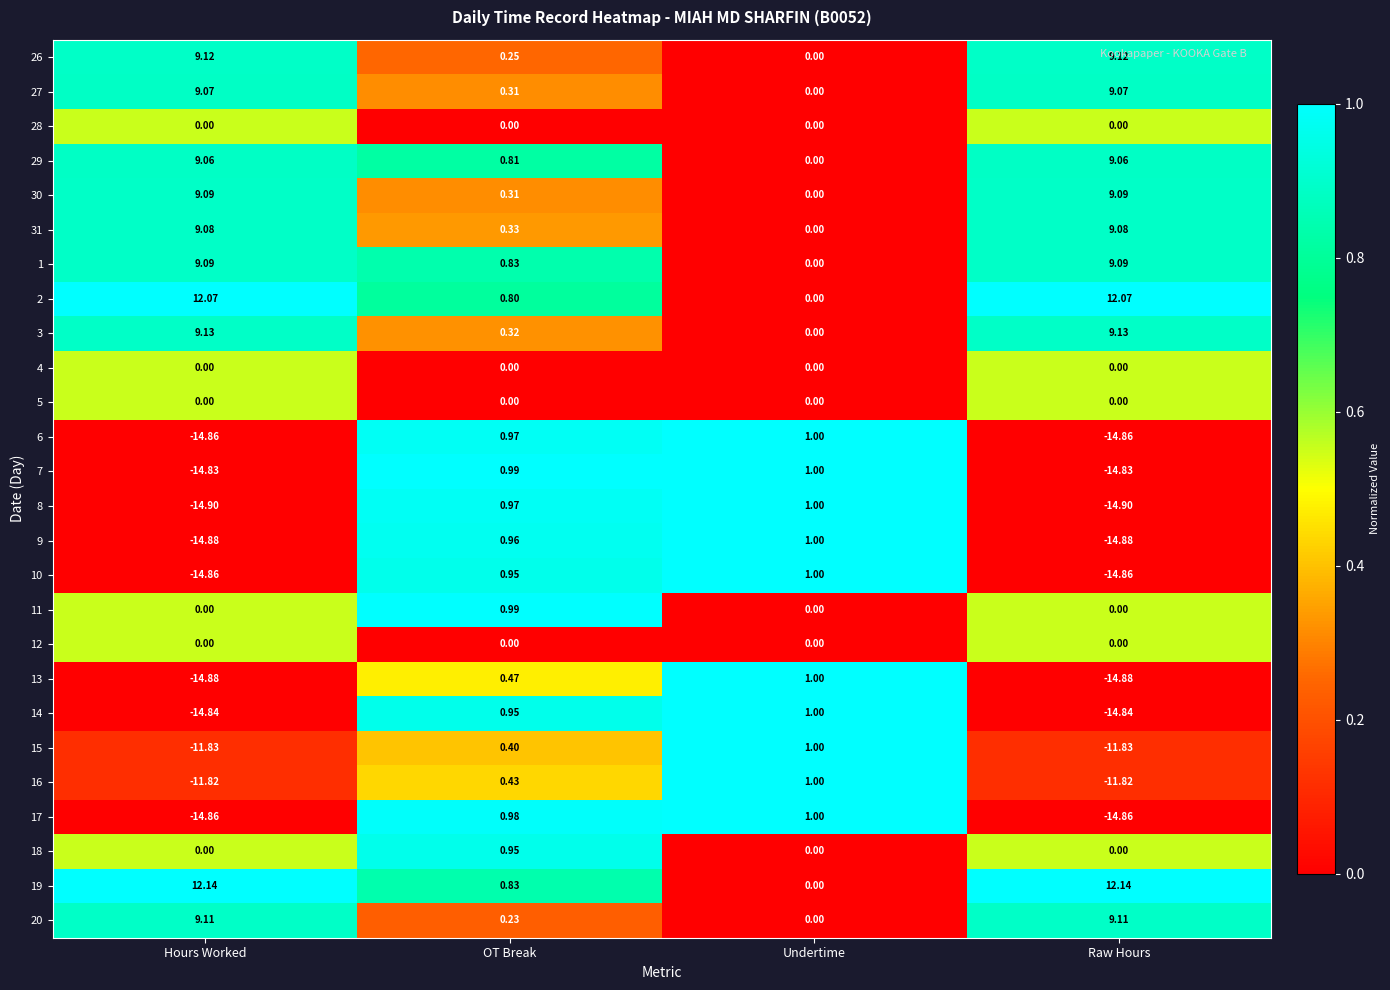

At which label does 29 first exceed 9?

Hours Worked